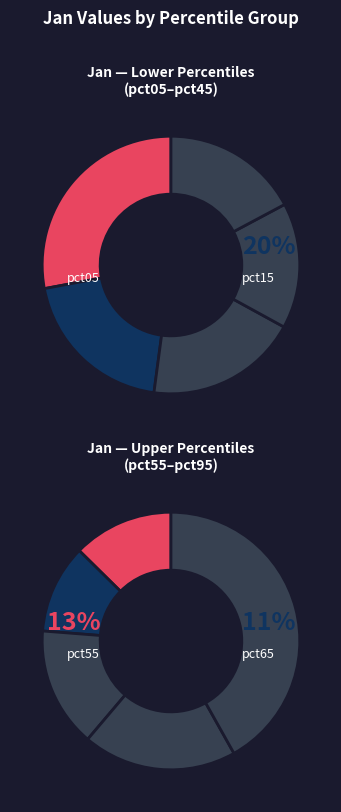

To the nearest percent, what is the difference between the largest and smallest slice percentages?

19%